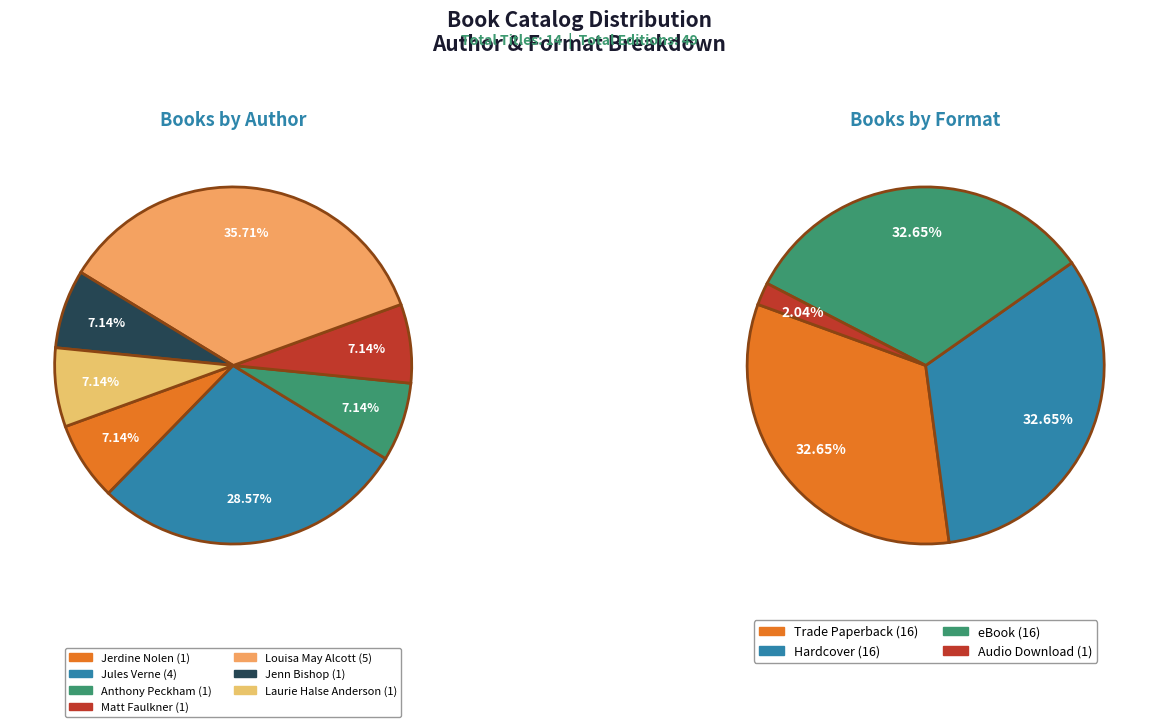

Is there a majority slice in this chart?

No